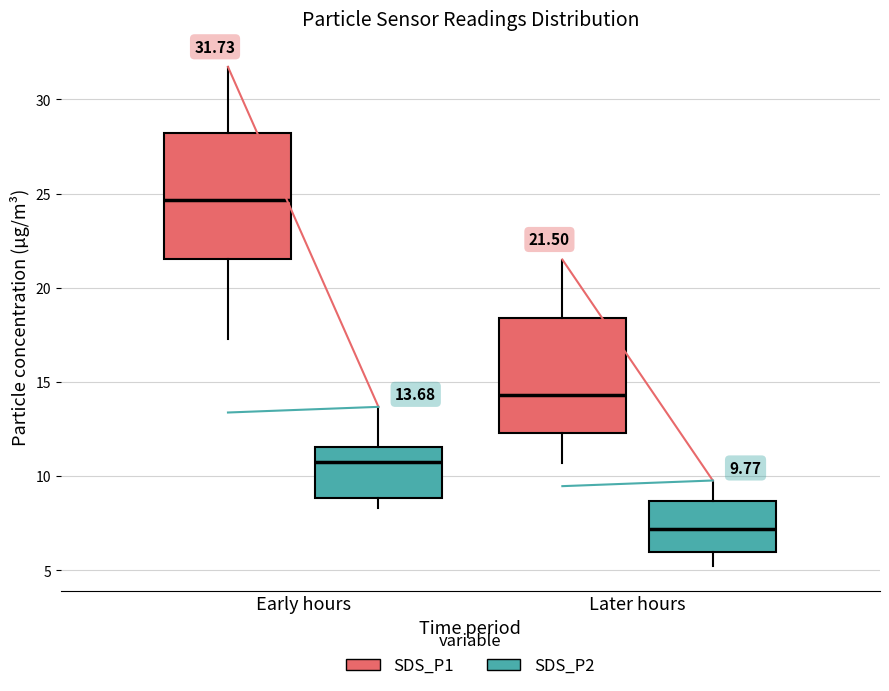

Which box has the highest median line?

Early hours (SDS_P1)